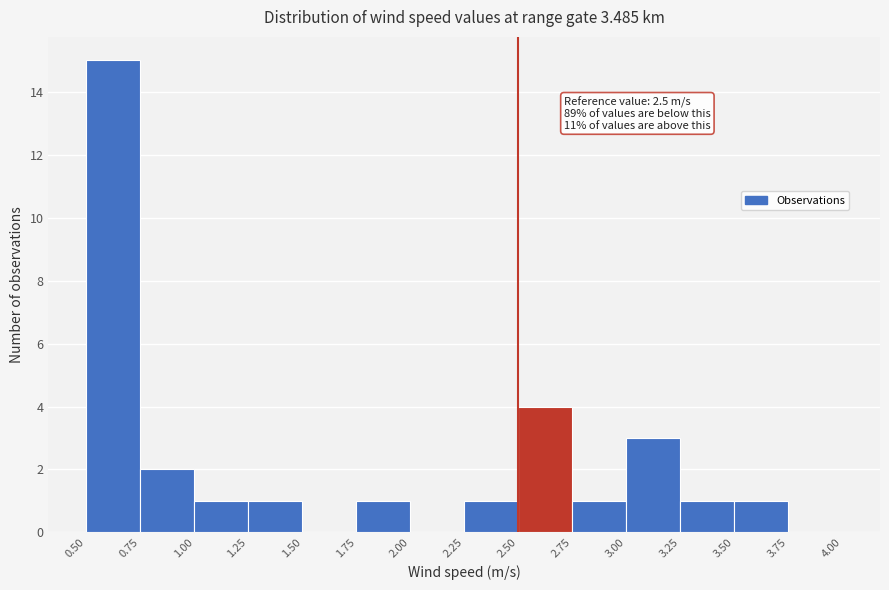

Which range on the x-axis has the tallest bar?

0.50 to 0.75